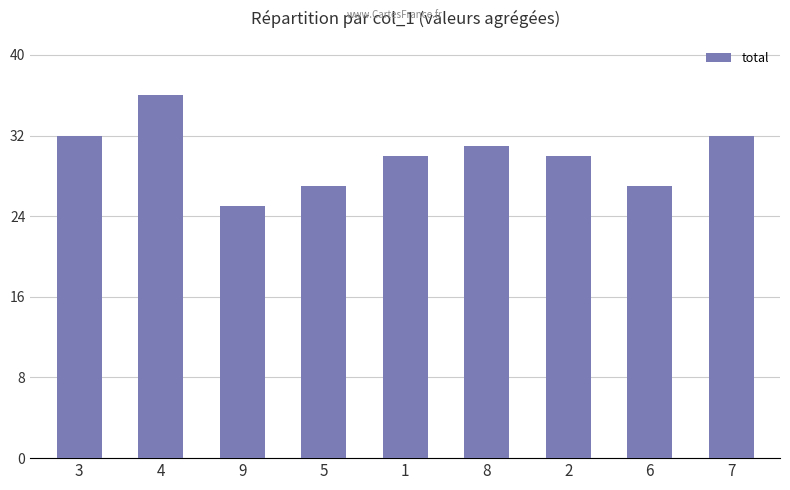

Count the number of categories in the chart.

9